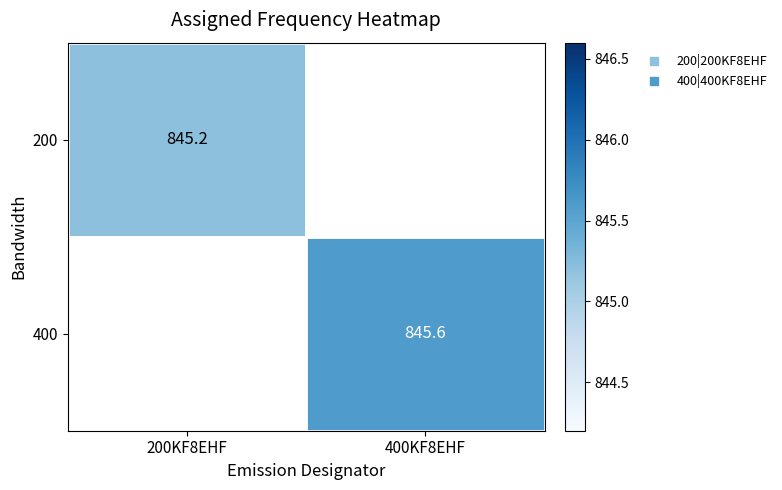

Between 200KF8EHF and 400KF8EHF, which is larger?

400KF8EHF